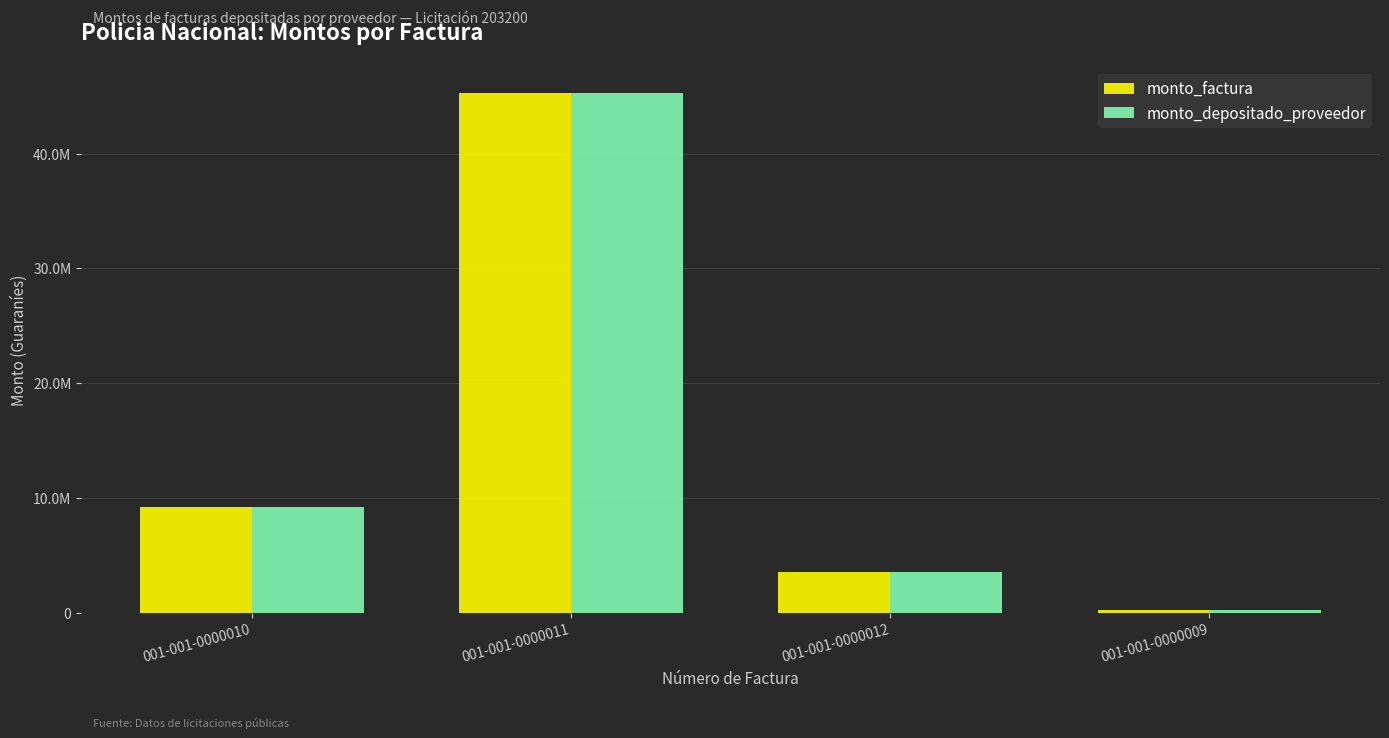

True or false: monto_factura has a value of 45300000 at 001-001-0000011.

True